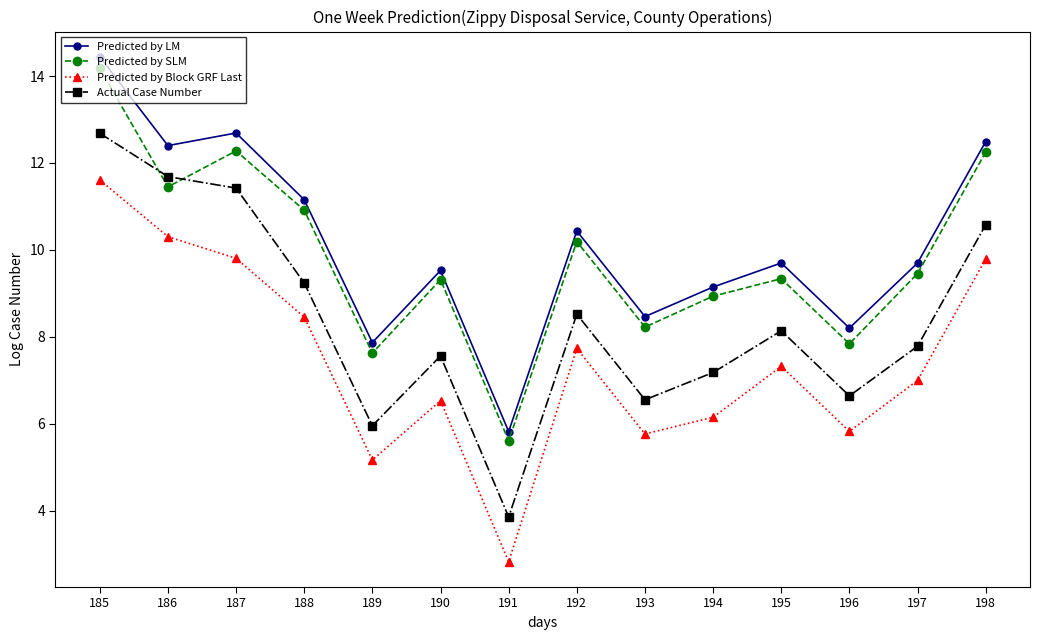

True or false: Actual Case Number and Predicted by Block GRF Last cross at least once.

False